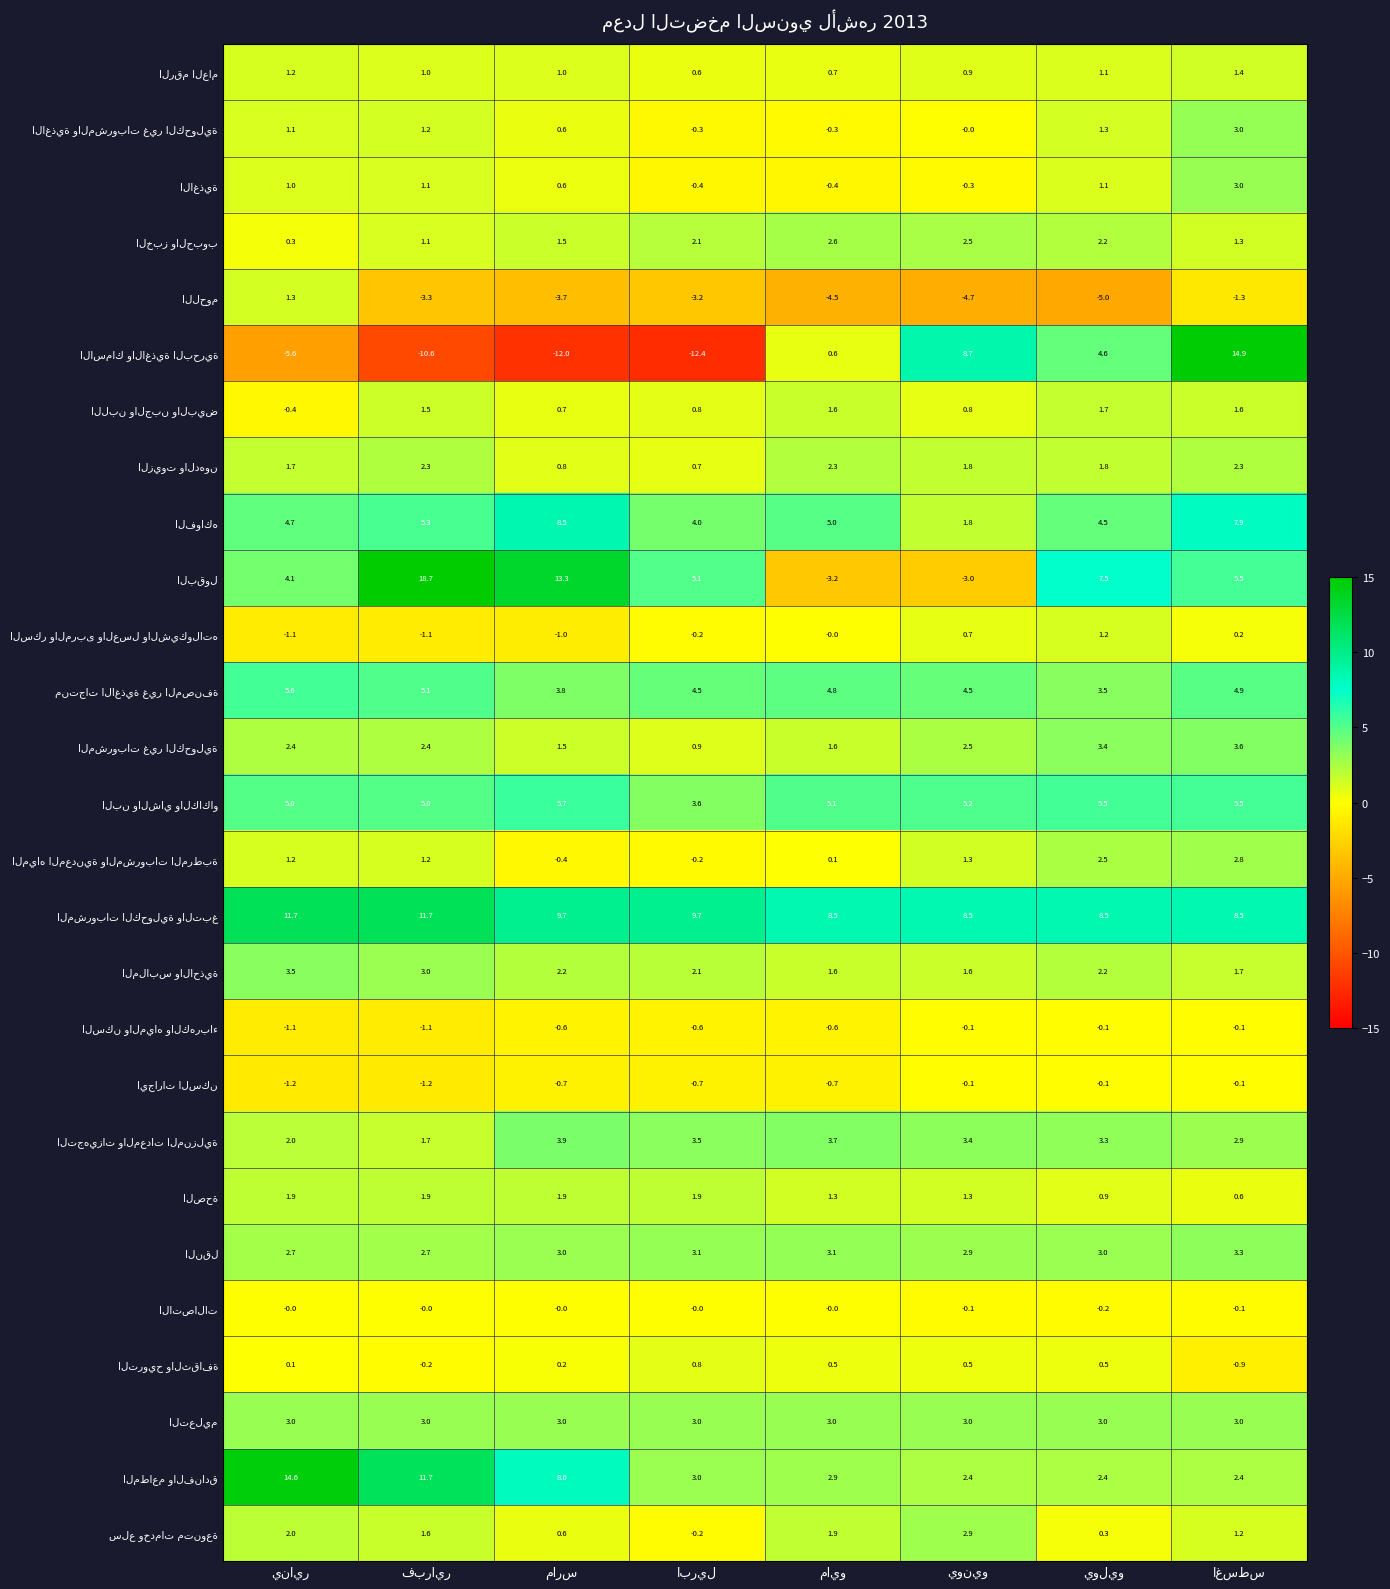

At how many categories does at least one series exceed 1?

8